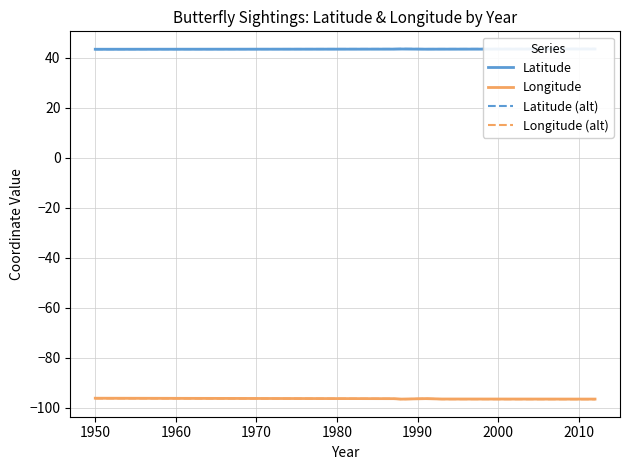

True or false: Longitude (alt) and Longitude cross at least once.

False